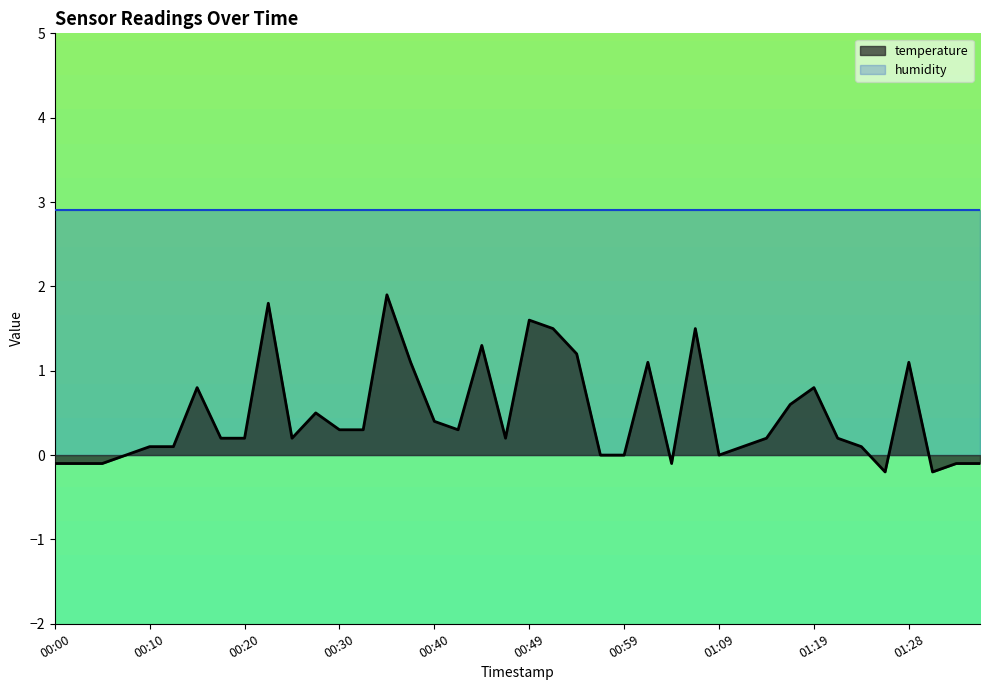

What position from the right is 00:42?

23